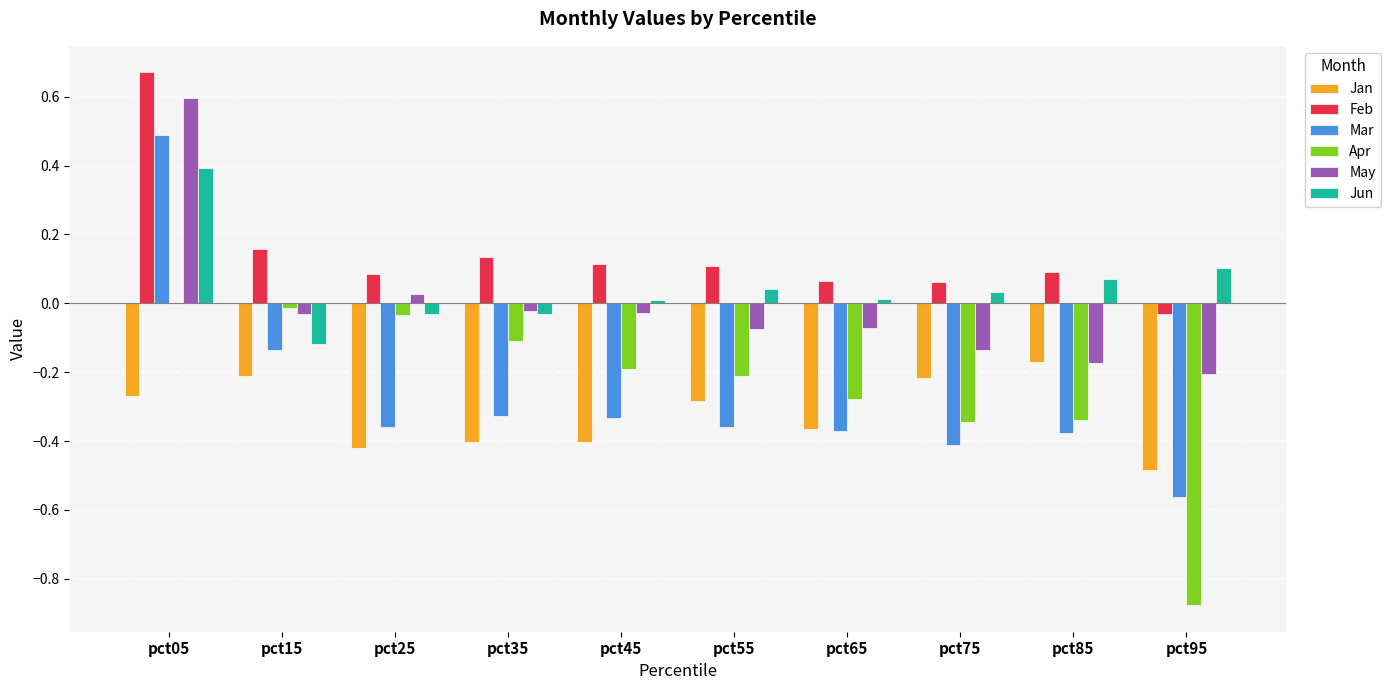

Which category has the highest value in the Jun series?

pct05